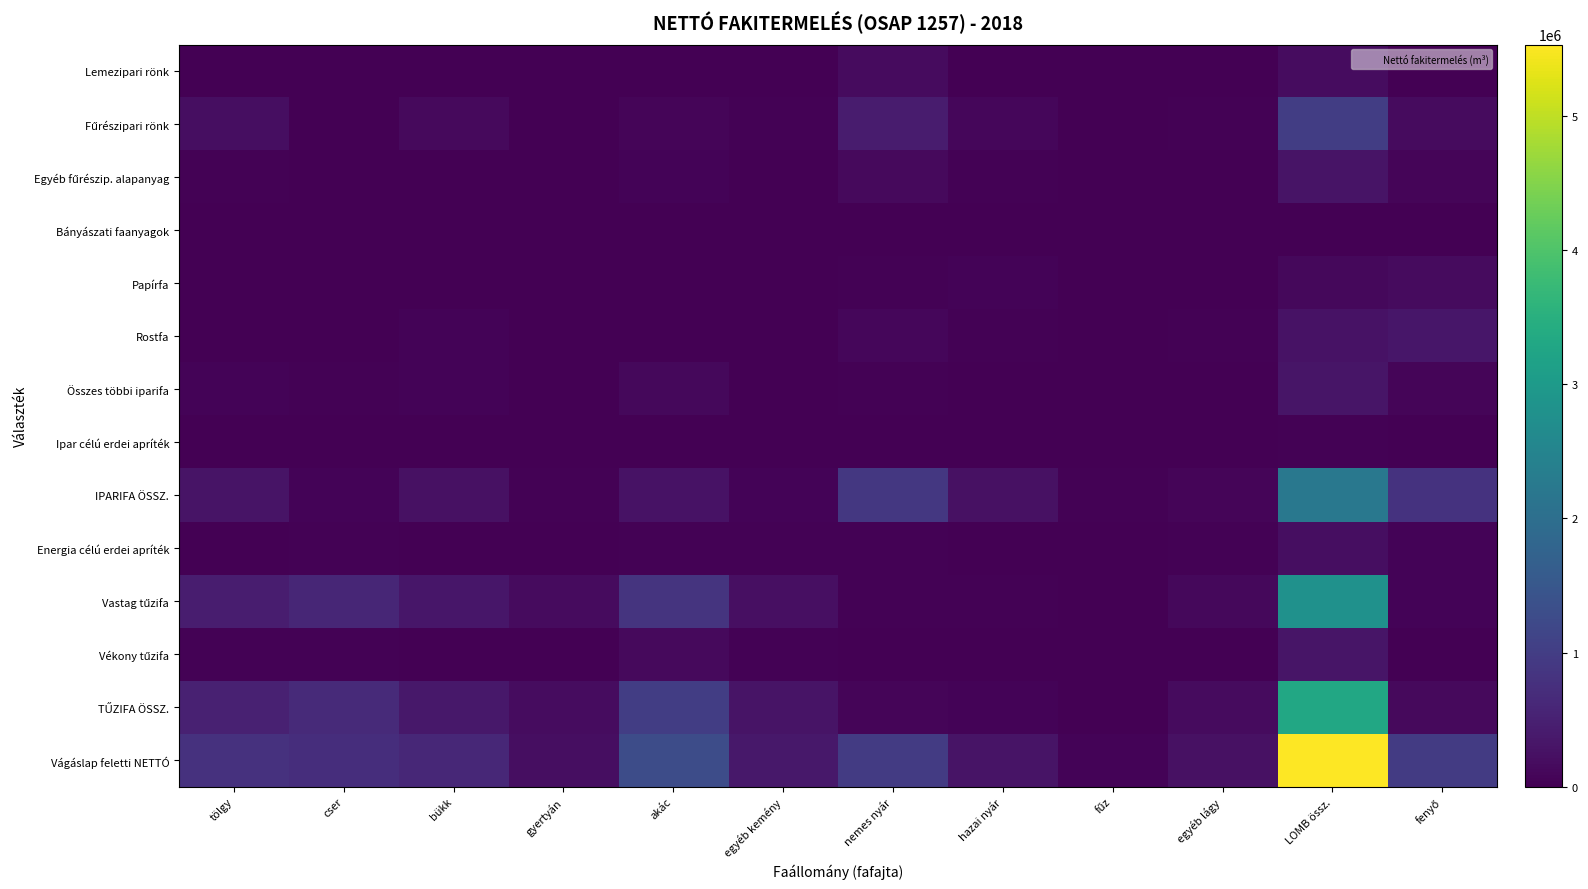

Which series has the widest spread of values?

Vágáslap feletti NETTÓ